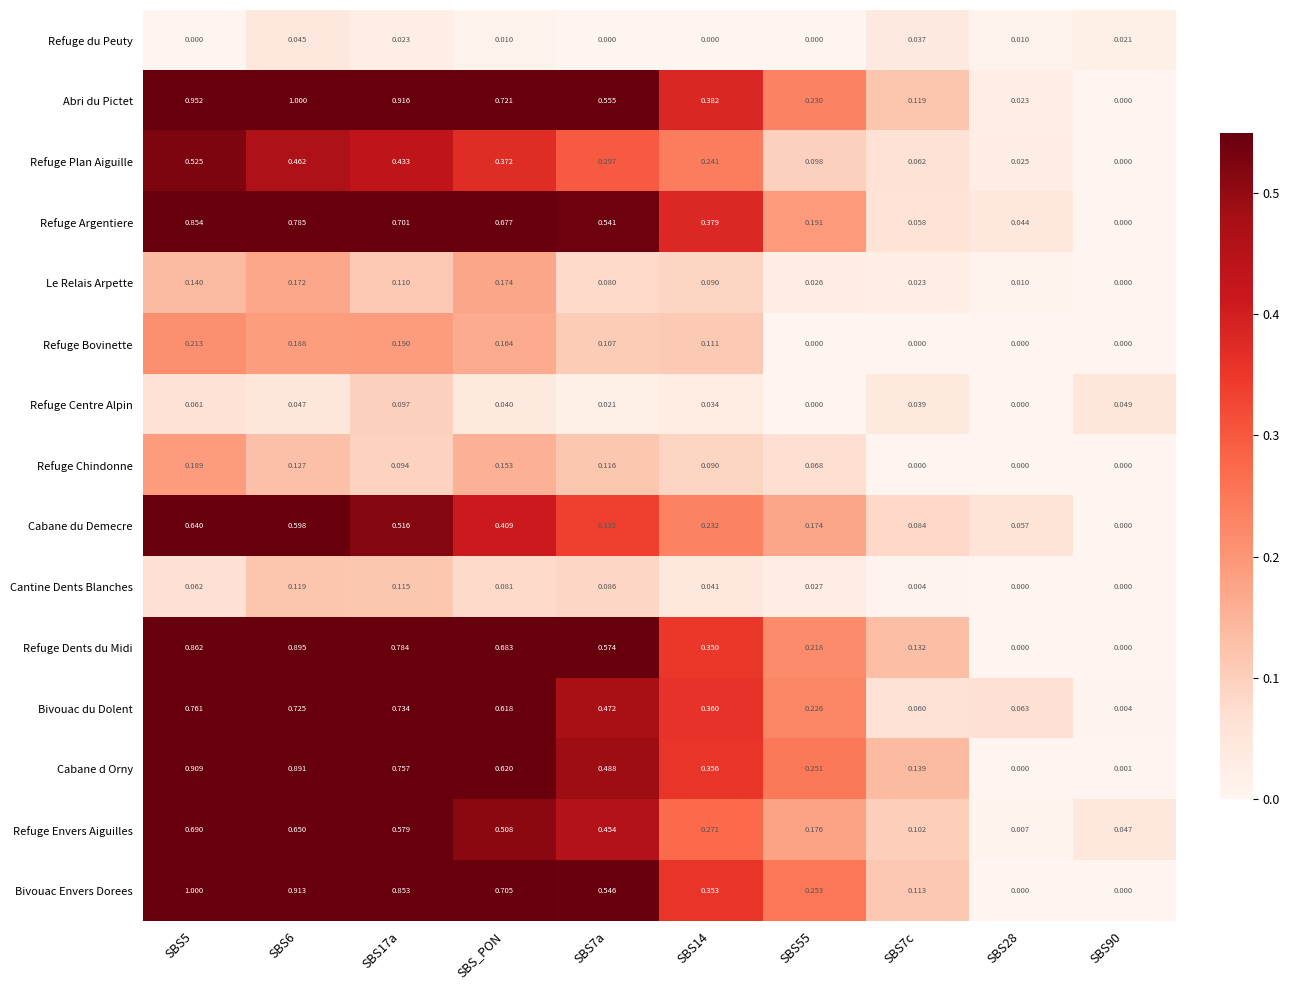

Which series has the largest total across all categories?

Abri du Pictet